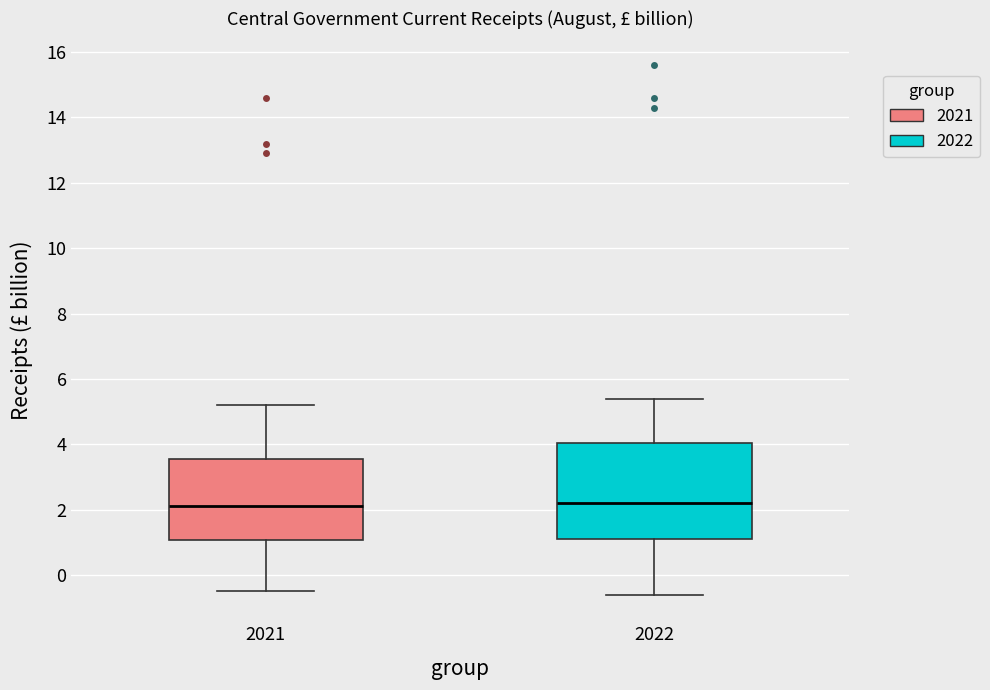

Comparing the boxes themselves (not the whiskers), which one is the tallest?

2022